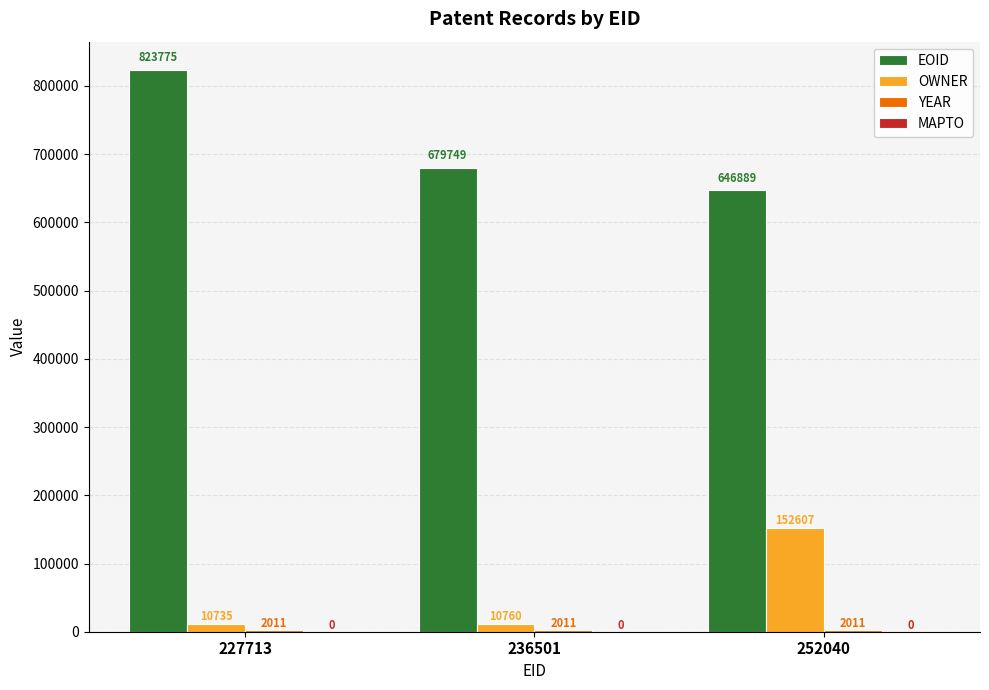

Which label corresponds to the largest value in the chart?

227713